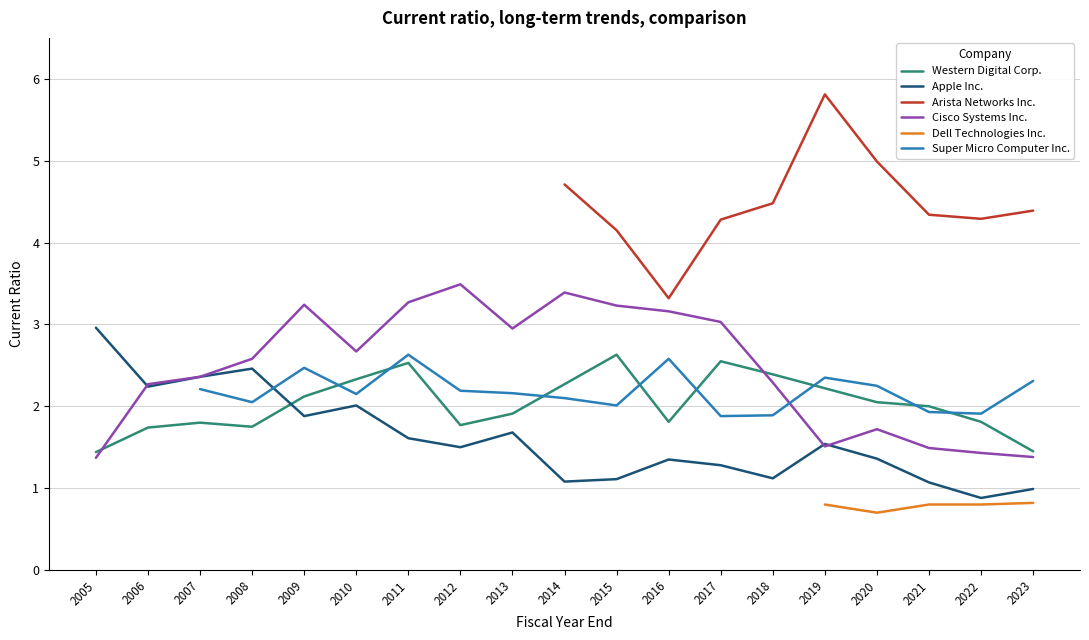

The Apple Inc. series shows 2.4 at 2016. True or false?

False